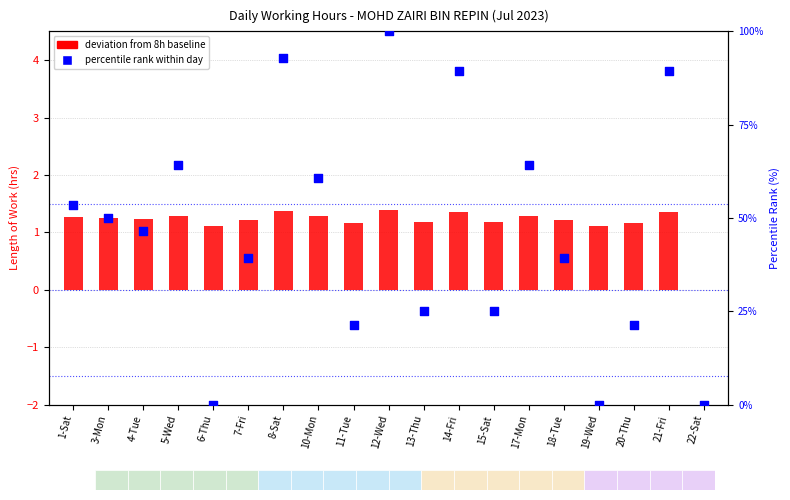

Which series has the widest spread of Y values?

percentile rank within day